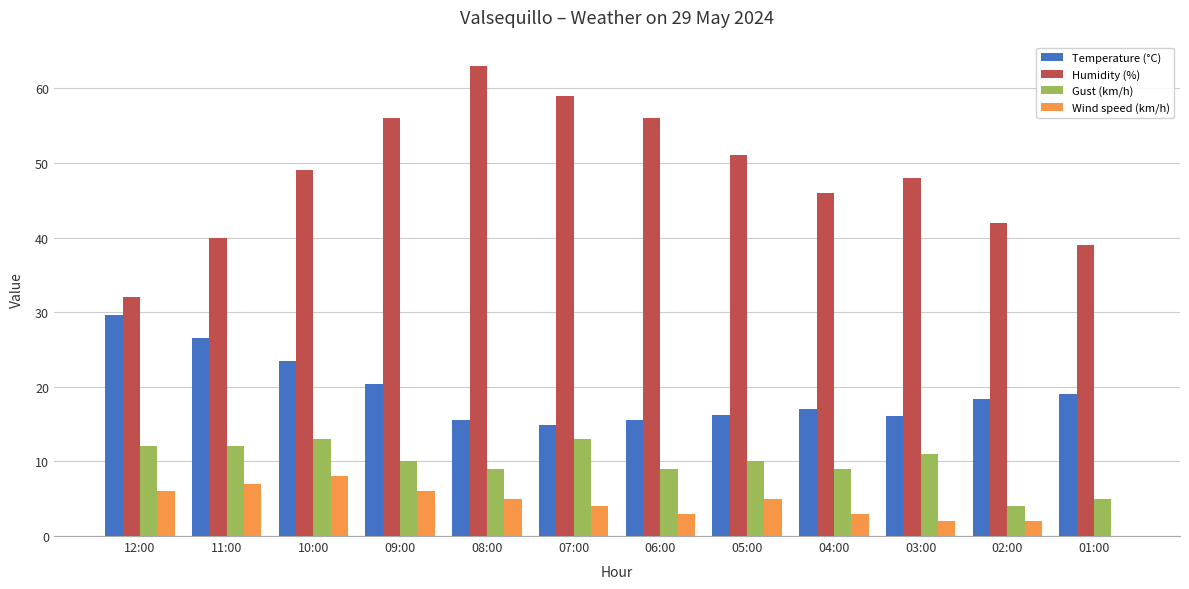

What is the maximum value shown in the chart?

63.0